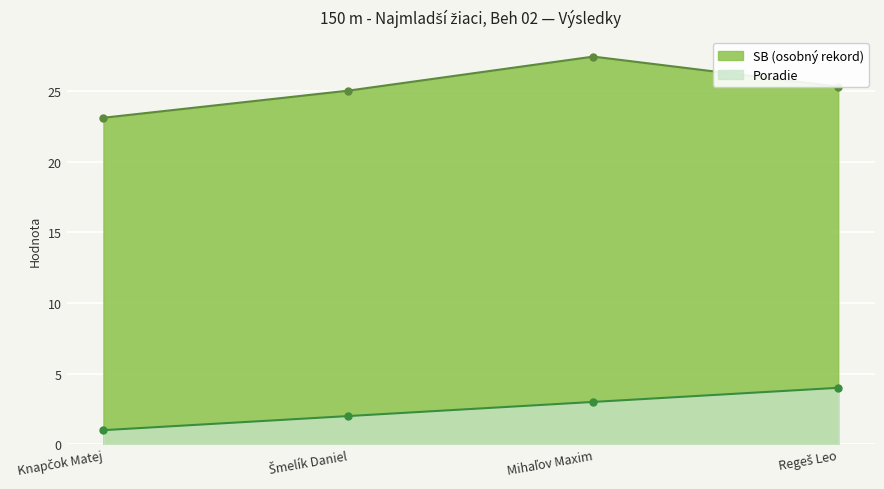

Which category has the highest value across all series?

Mihaľov Maxim